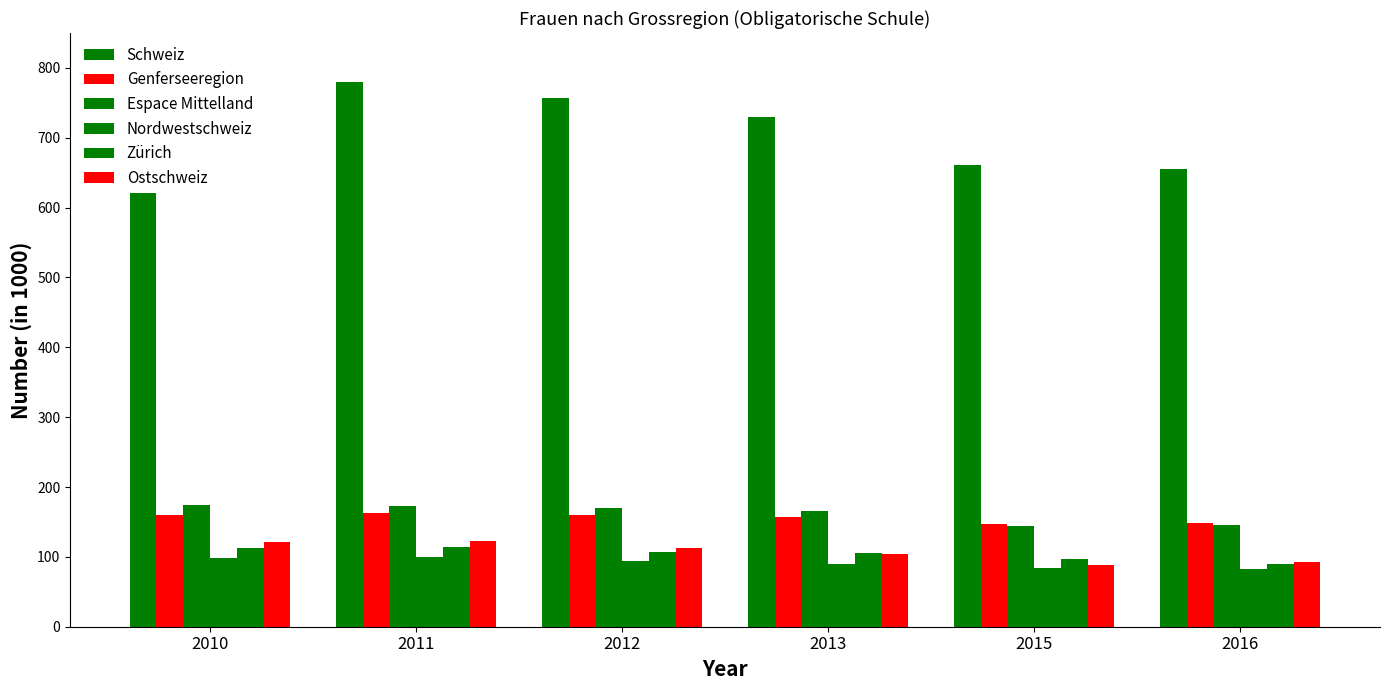

How many groups of bars are there?

6